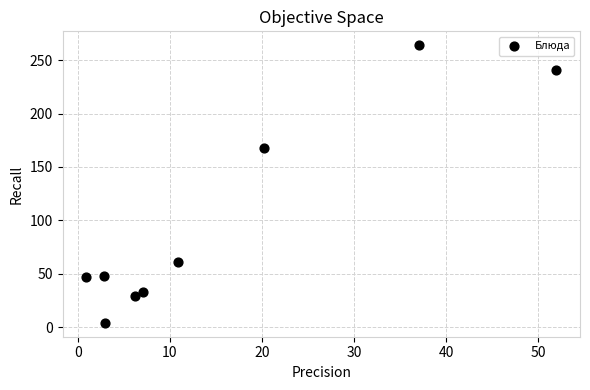

What is the average Y value?

99